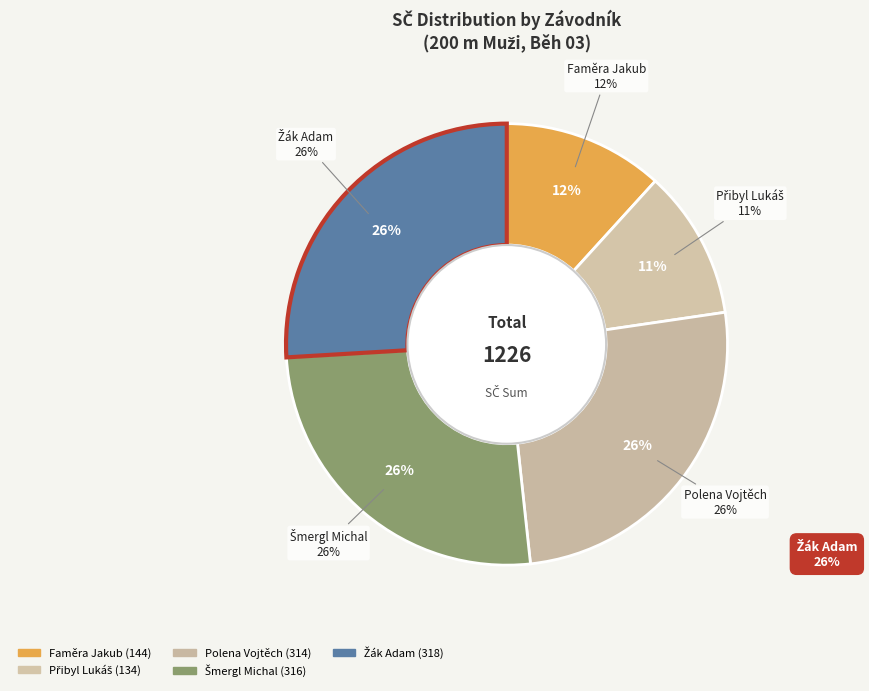

Is the sum of Faměra Jakub and Přibyl Lukáš greater than half?

No